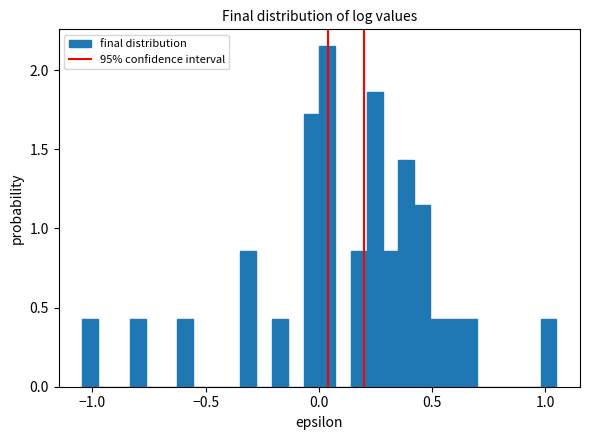

Around what value on the x-axis is the tallest bar? Give the approximate position of its centre, as read against the axis.

0.05